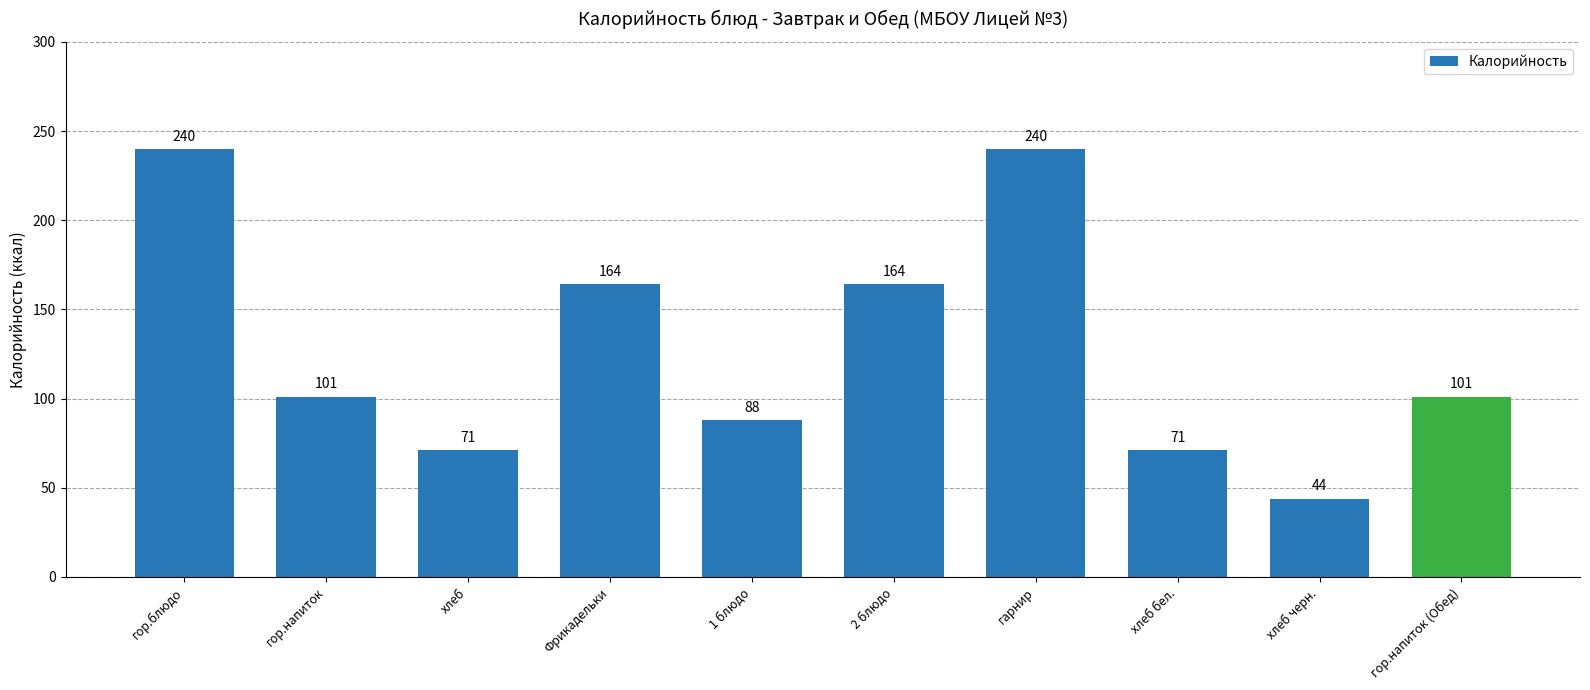

What is the change in value from 1 блюдо to 2 блюдо?

+76